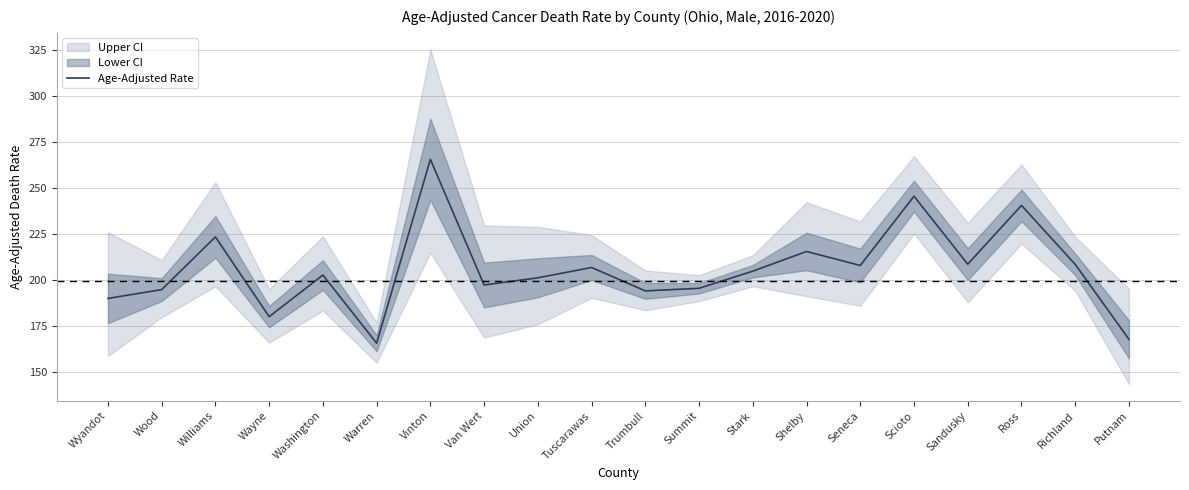

What is the label of the 7th point from the right?

Shelby